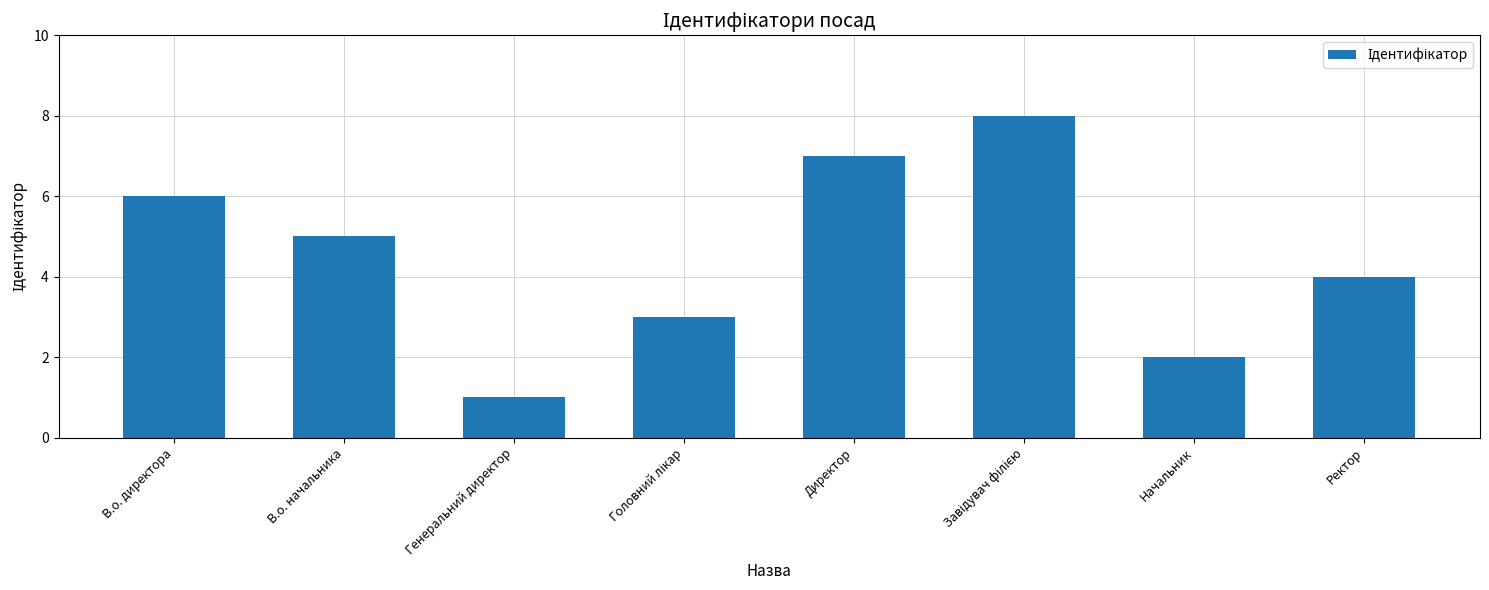

At which label is the value closest to 4?

Ректор